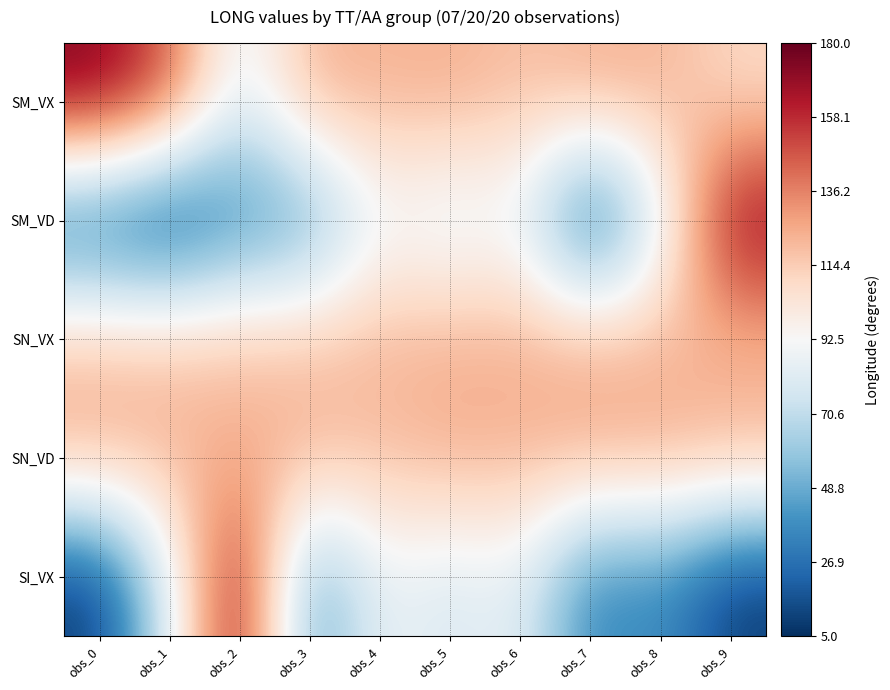

What is the spread (max minus min) of values at obs_4?

33.8